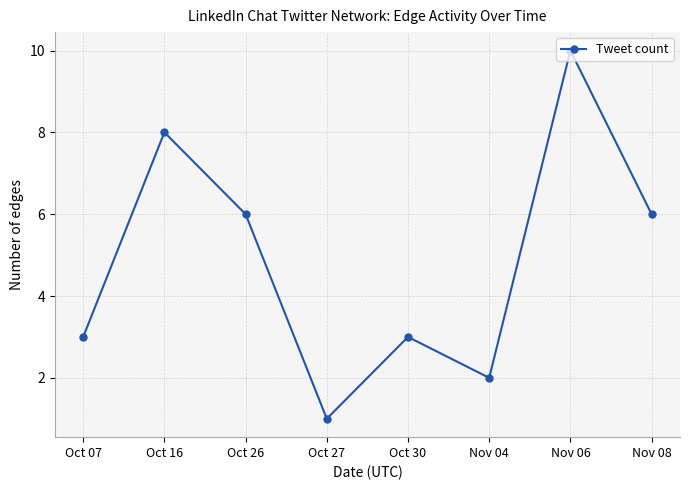

Reading left to right, extract all data points from this chart.

Oct 07=3	Oct 16=8	Oct 26=6	Oct 27=1	Oct 30=3	Nov 04=2	Nov 06=10	Nov 08=6